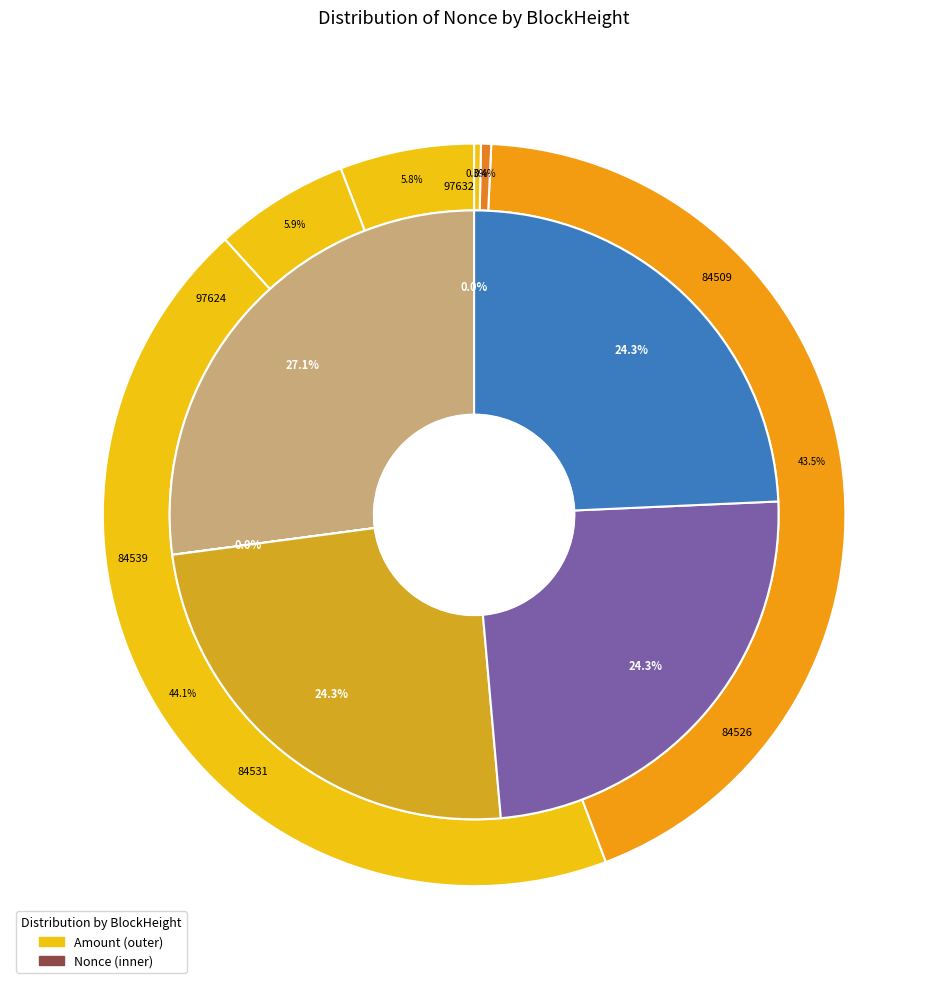

To the nearest percent, what is the difference between the 84509 and 84539 slice percentages?

24%